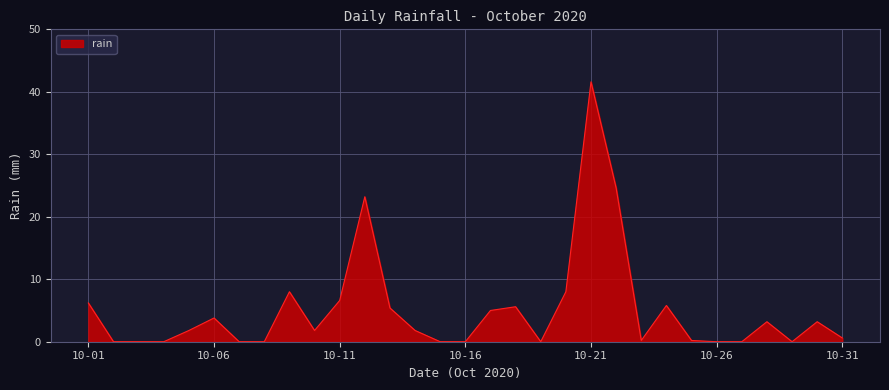

How many categories are shown in the chart?

31